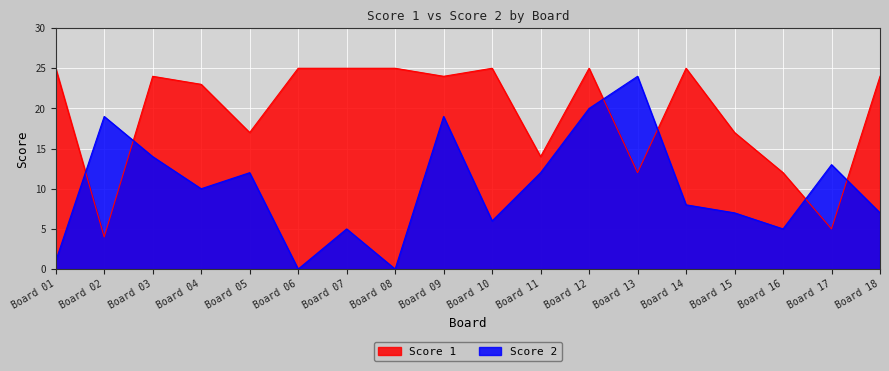

Count the number of data series in this chart.

2